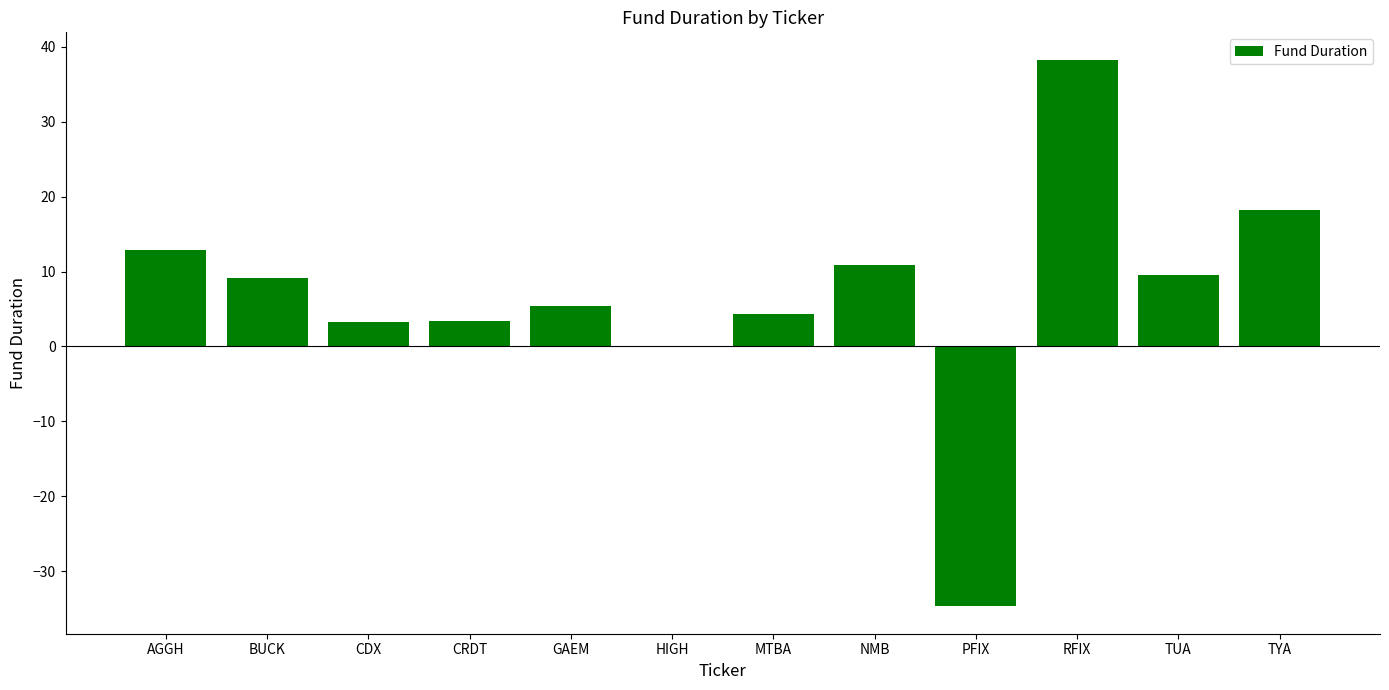

What is the sum of the values at CRDT and RFIX?

41.8